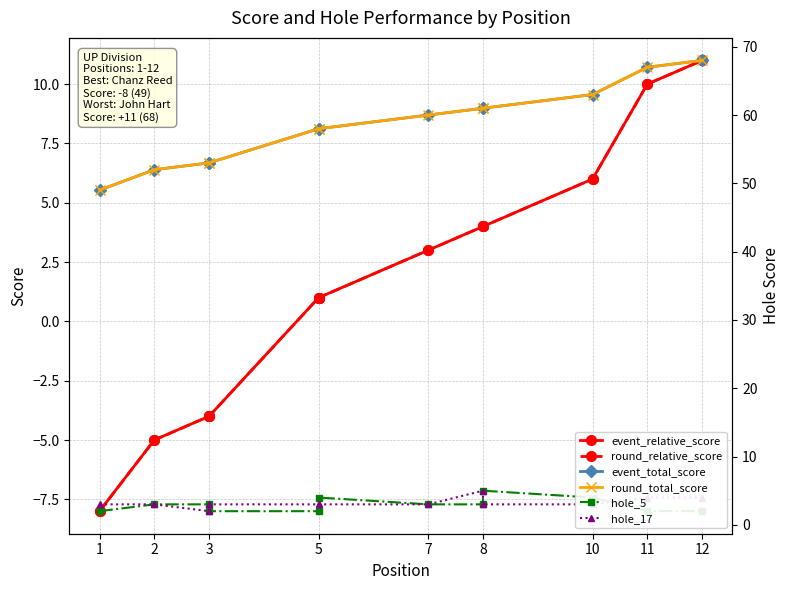

Which series has the largest total across all categories?

event_total_score